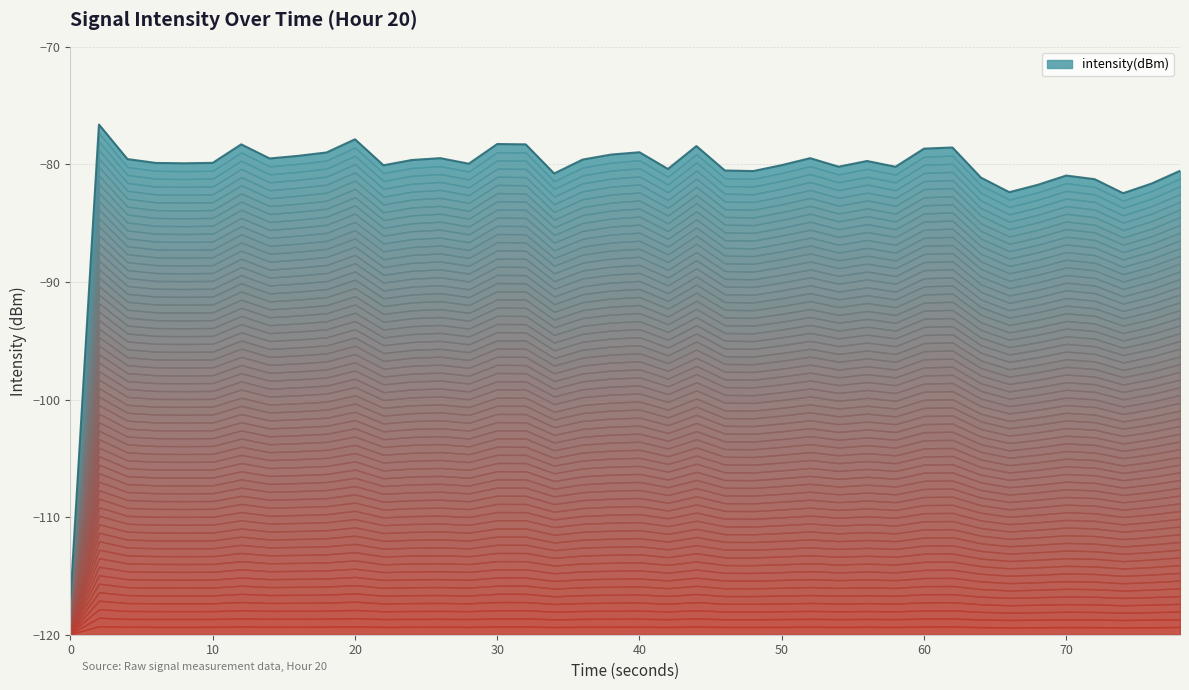

Is it true that the value at 16 is -34.7?

False